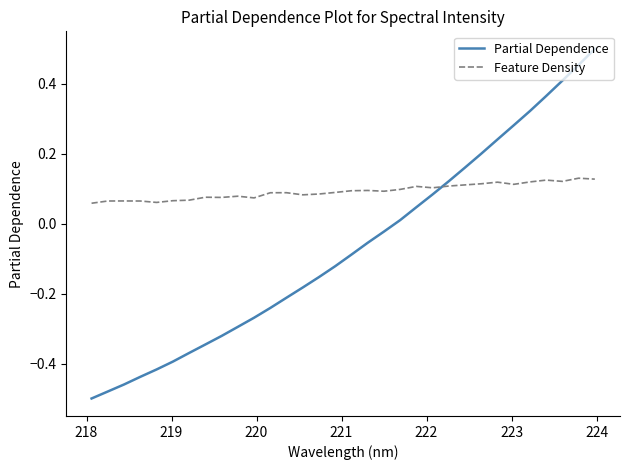

List the series in order of their overall mean, lowest first.

Partial Dependence, Feature Density